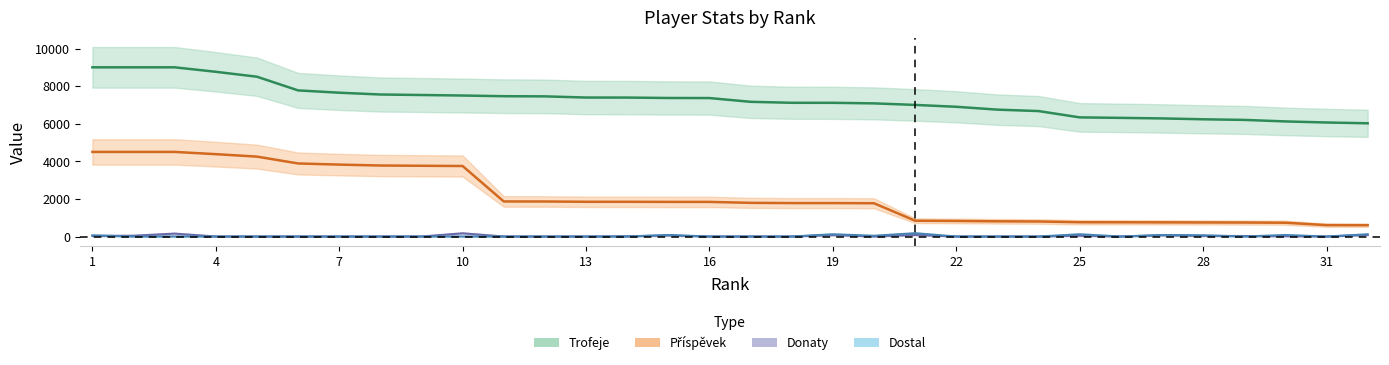

Reading left to right, what are all the values shown in this chart?

Trofeje: 9000	9000	9000	8762	8500	7772	7650	7554	7527	7500	7463	7455	7393	7391	7369	7365	7165	7113	7112	7082	7000	6901	6749	6673	6337	6311	6282	6236	6203	6122	6065	6023
Příspěvek: 4500	4500	4500	4381	4250	3886	3825	3777	3763	3750	1865	1863	1848	1847	1842	1841	1791	1778	1778	1770	840	828	809	800	760	757	753	748	744	734	606	602
Donaty: 36	42	156	0	0	0	0	0	0	172	0	0	0	10	58	0	0	0	76	0	84	0	0	0	44	0	66	36	26	18	0	84
Dostal: 60	0	0	0	0	0	0	0	0	0	0	0	0	0	80	0	0	0	120	40	176	0	0	0	120	0	80	64	0	80	0	120